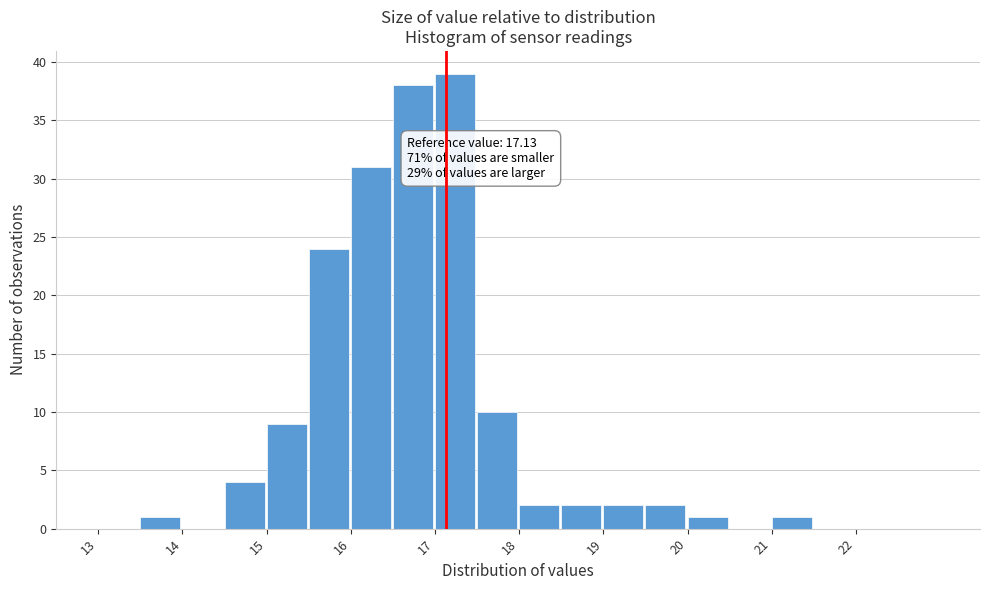

Over which range of the x-axis is the bar tallest?

17.0 to 17.5